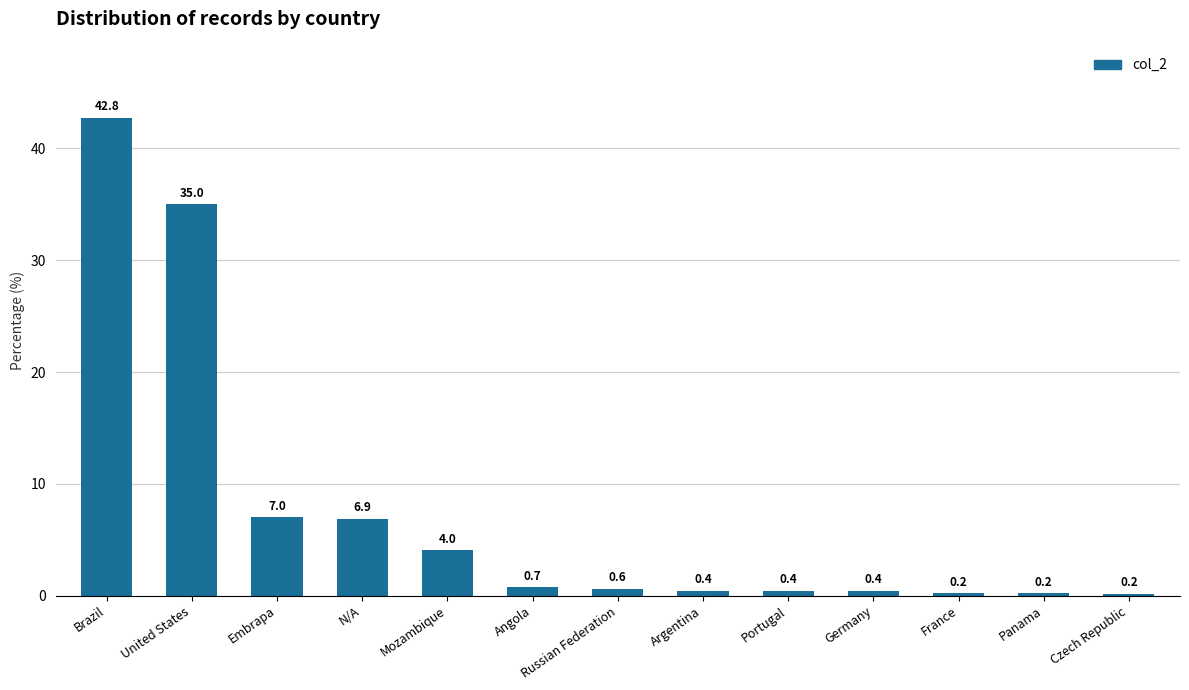

Which label corresponds to the largest value in the chart?

Brazil